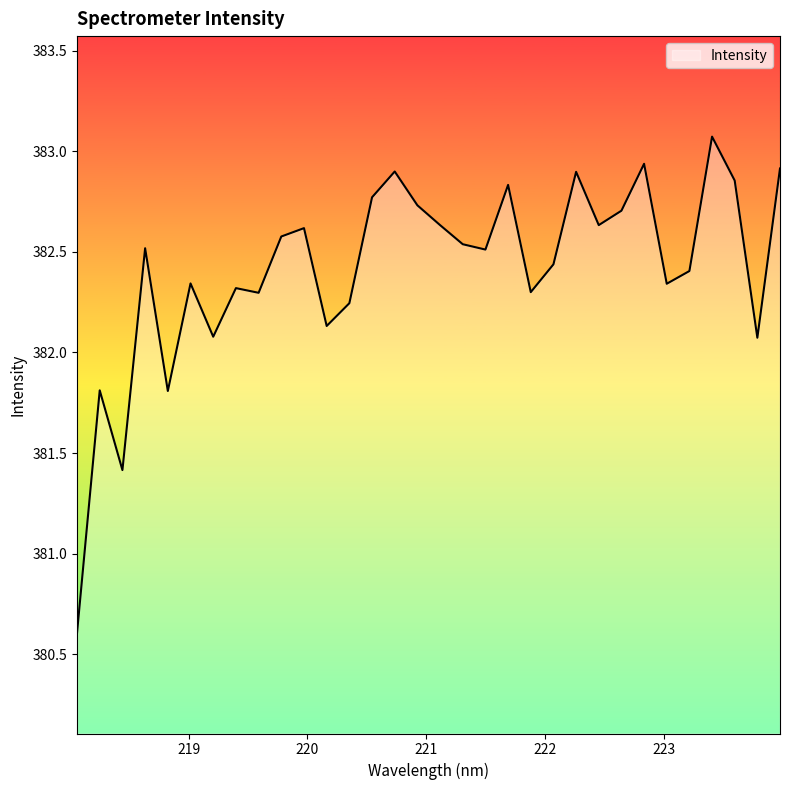

What is the greatest value displayed?

383.1